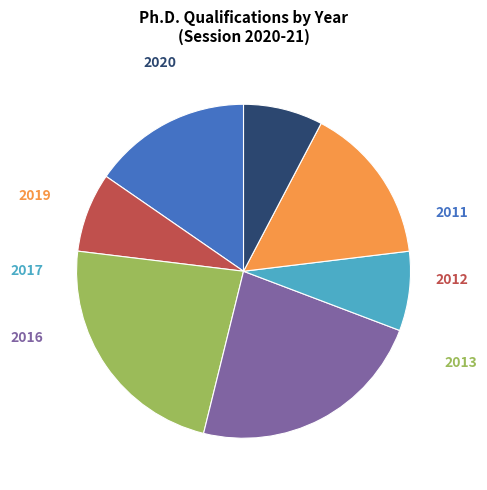

To the nearest percent, what portion does 2011 represent?

15%